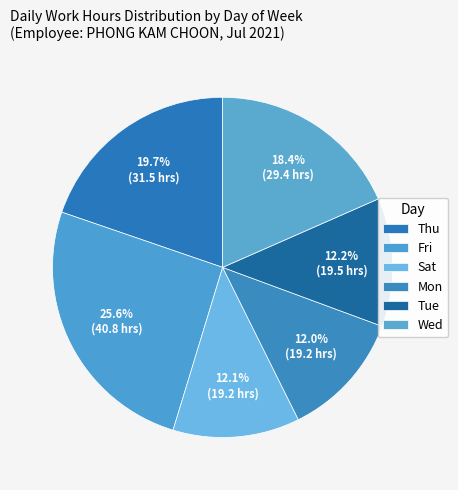

Count the number of slices in the pie.

6